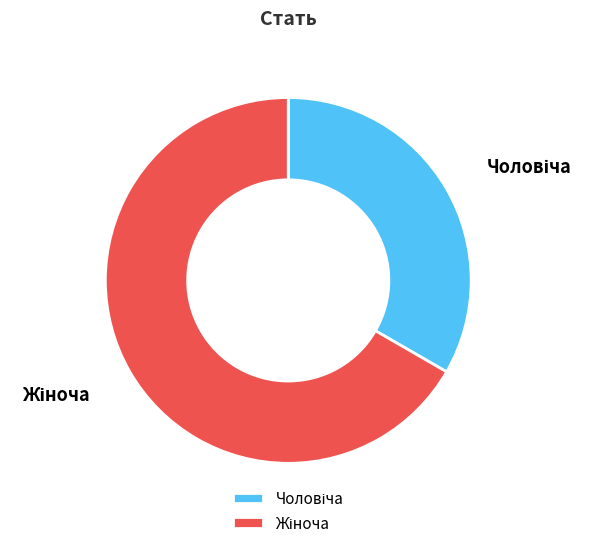

Is there a majority slice in this chart?

Yes